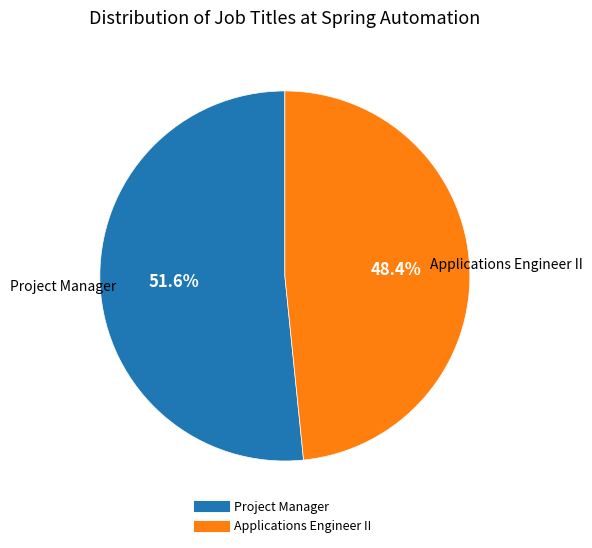

Do Project Manager and Applications Engineer II together represent more than half of the pie?

Yes